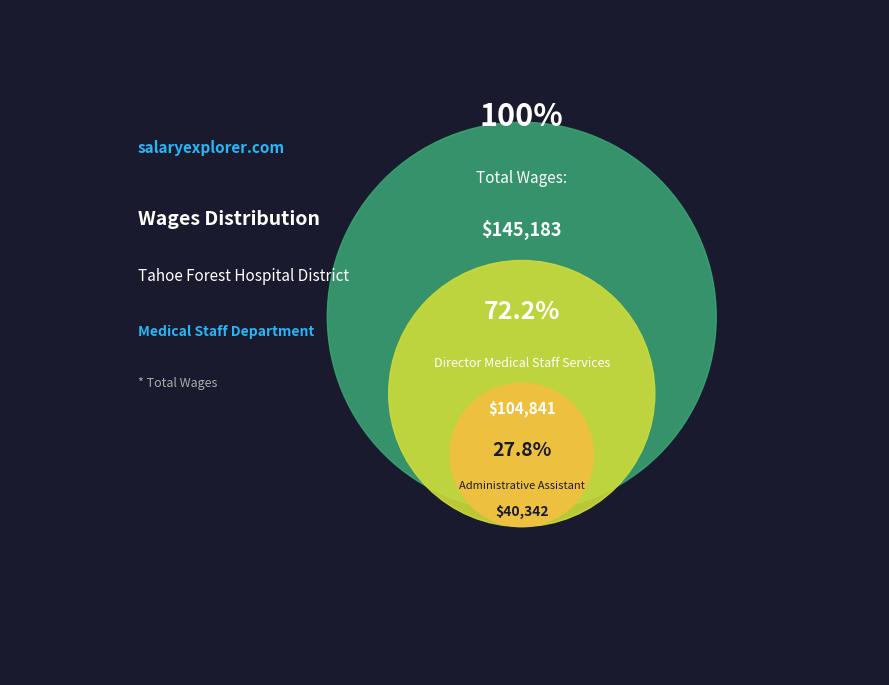

True or false: Administrative Assistant accounts for 28% of the total.

True